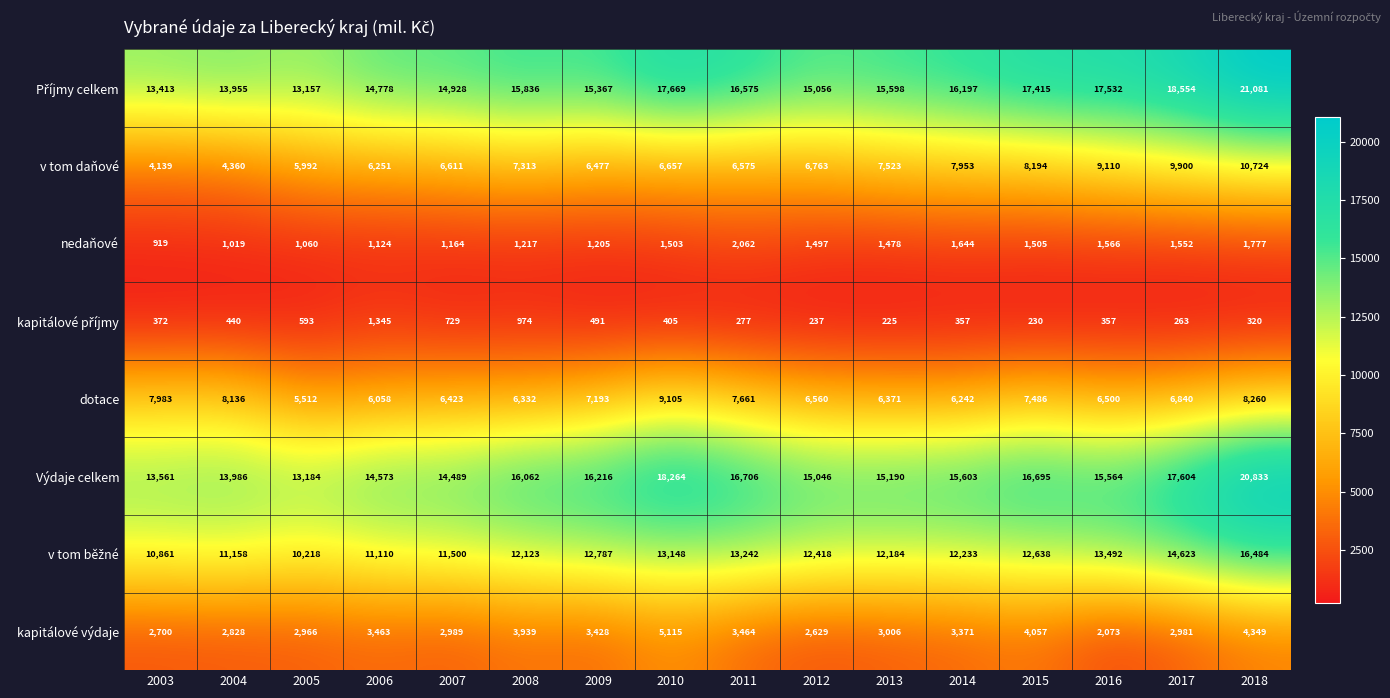

How many series are shown in this chart?

8